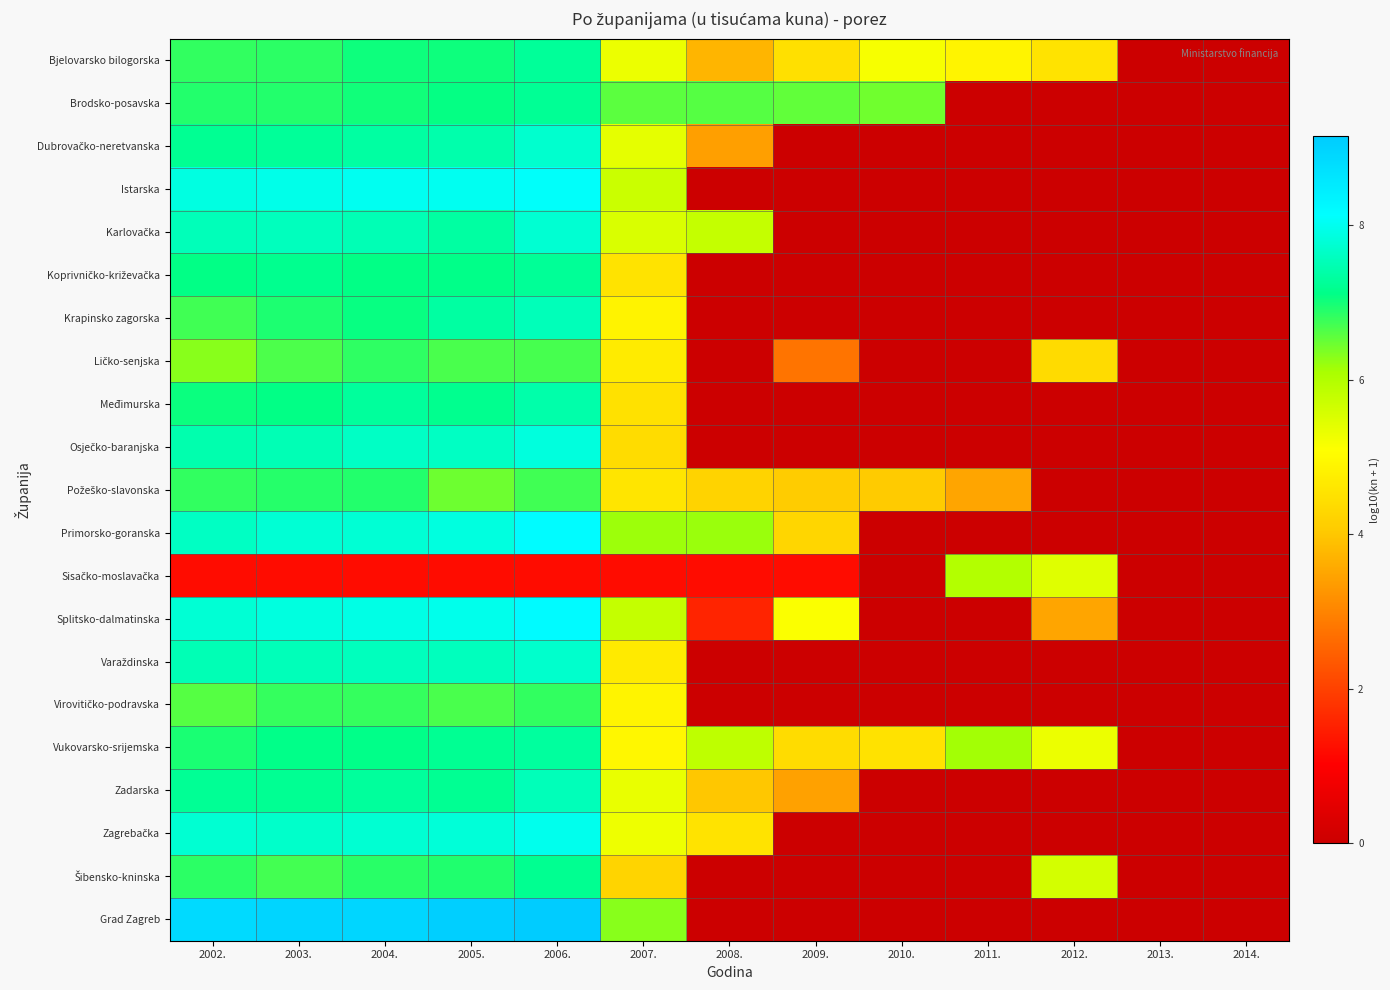

Rank the series at 2004. from lowest to highest value.

Sisačko-moslavačka, Virovitičko-podravska, Ličko-senjska, Šibensko-kninska, Požeško-slavonska, Brodsko-posavska, Bjelovarsko bilogorska, Krapinsko zagorska, Koprivničko-križevačka, Vukovarsko-srijemska, Zadarska, Međimurska, Dubrovačko-neretvanska, Karlovačka, Varaždinska, Osječko-baranjska, Zagrebačka, Primorsko-goranska, Splitsko-dalmatinska, Istarska, Grad Zagreb